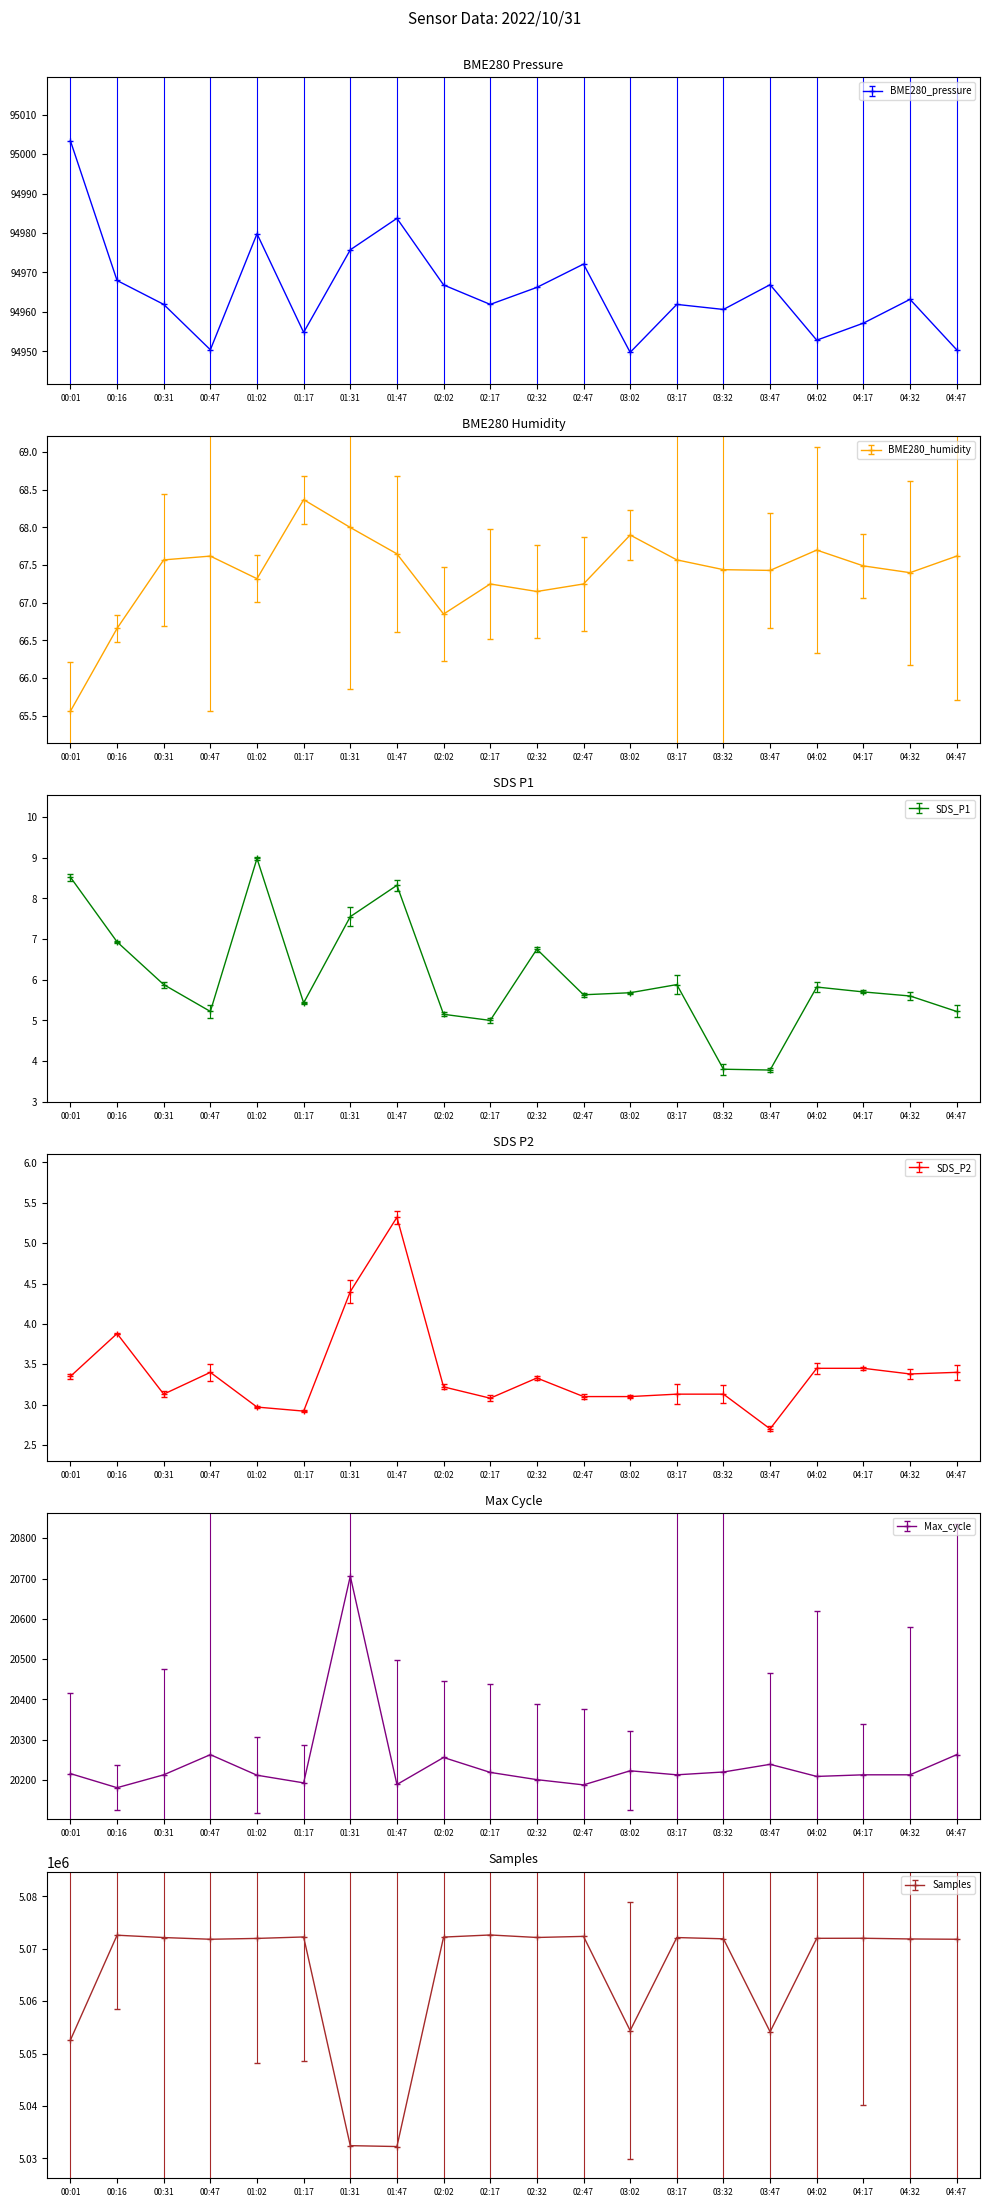

True or false: Samples and SDS_P2 cross at least once.

False